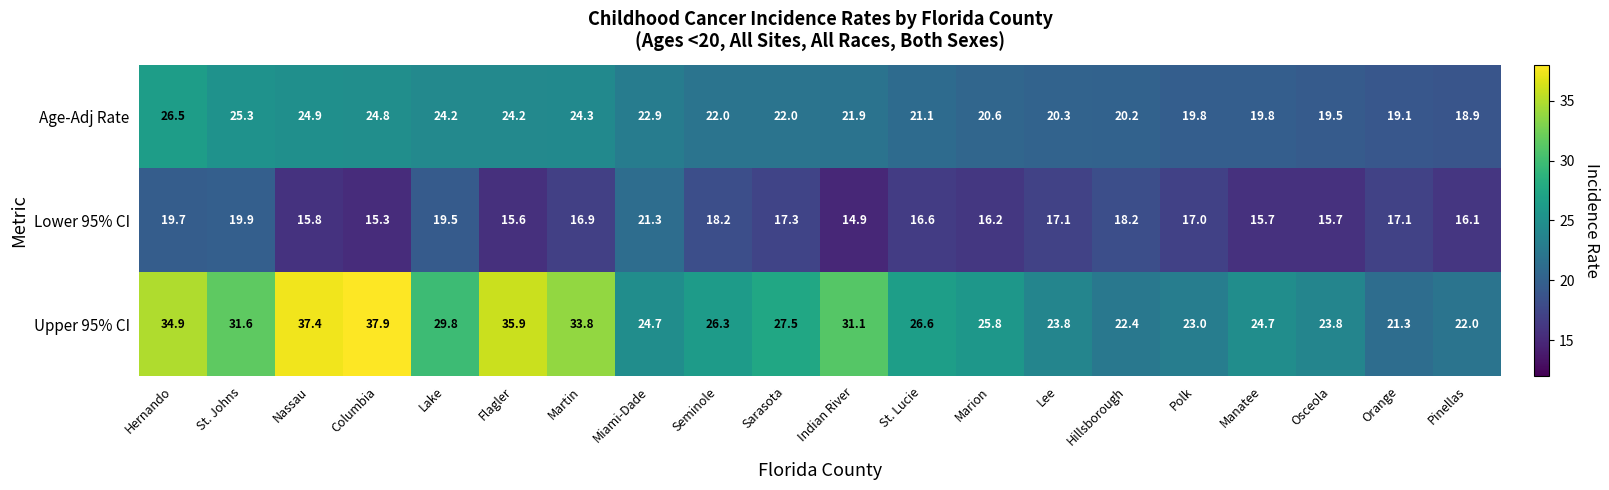

What is the difference between the Age-Adj Rate values at Polk and Miami-Dade?

3.1